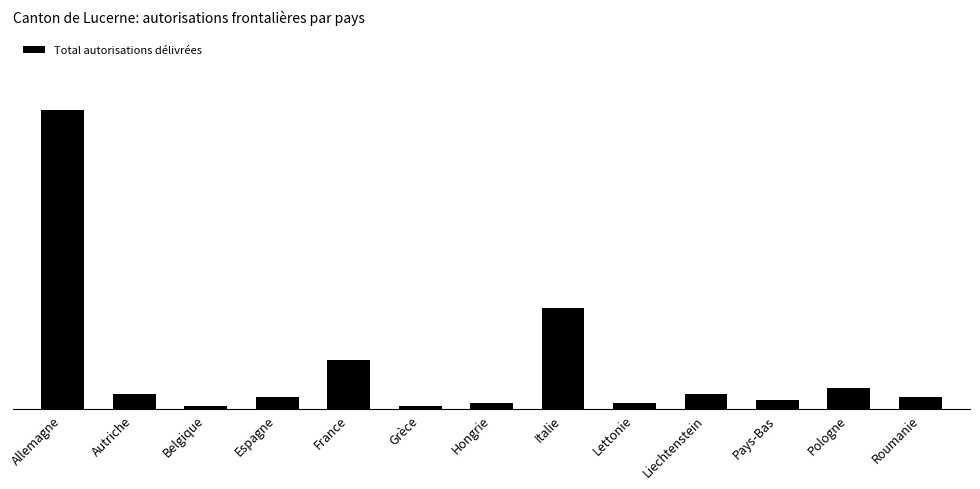

List the labels in order of value, smallest first.

Belgique, Grèce, Hongrie, Lettonie, Pays-Bas, Espagne, Roumanie, Autriche, Liechtenstein, Pologne, France, Italie, Allemagne